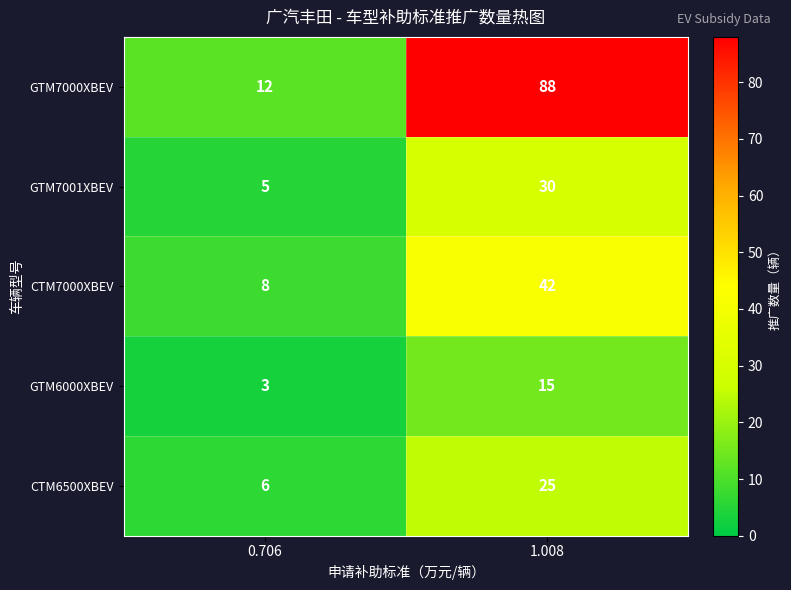

What is the maximum value for GTM7001XBEV?

30